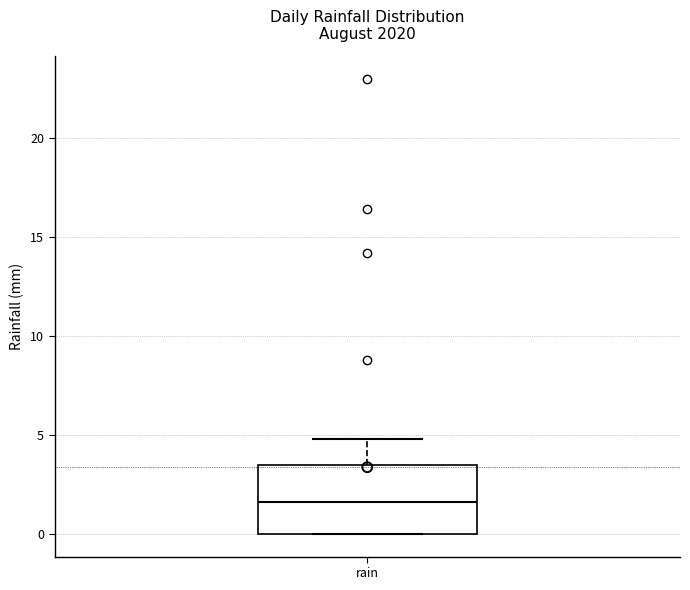

Where is the upper edge of the box for rain on the y-axis? The values are not printed on the chart, so give them approximately, as read against the axis.

3.5